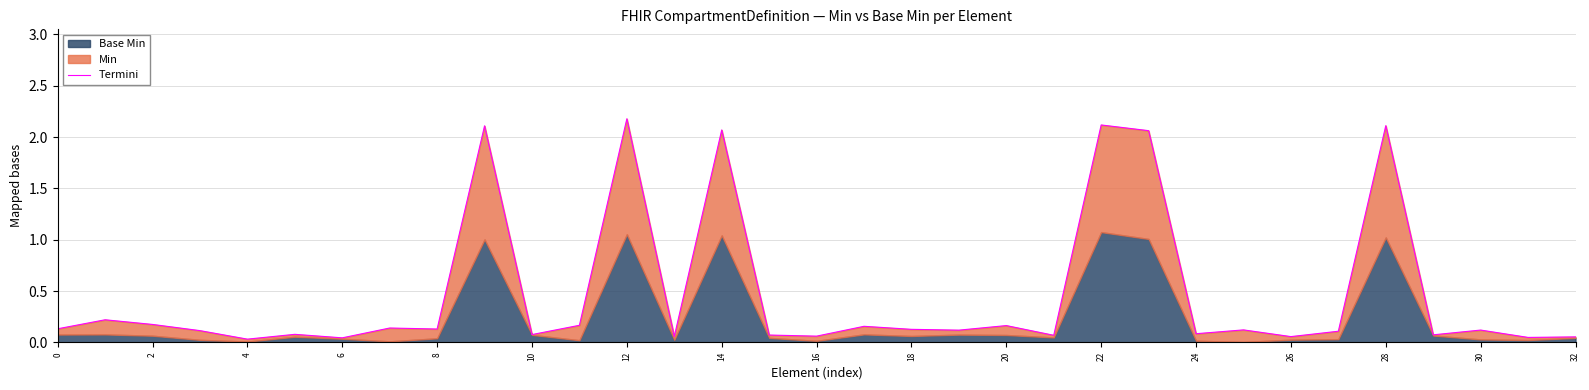

How many points are higher than both their immediate neighbors (excluding endpoints)?

12